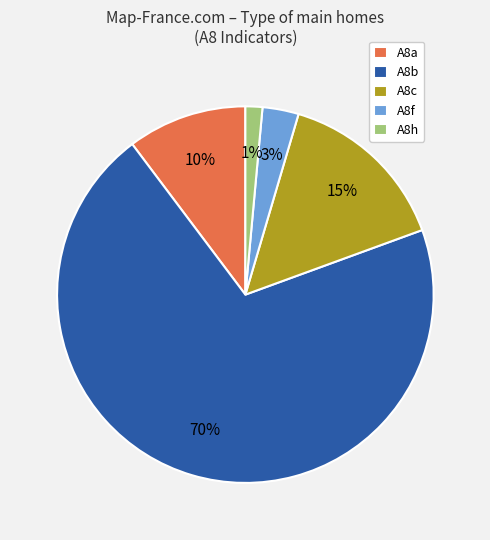

Which has a higher value, A8c or A8a?

A8c